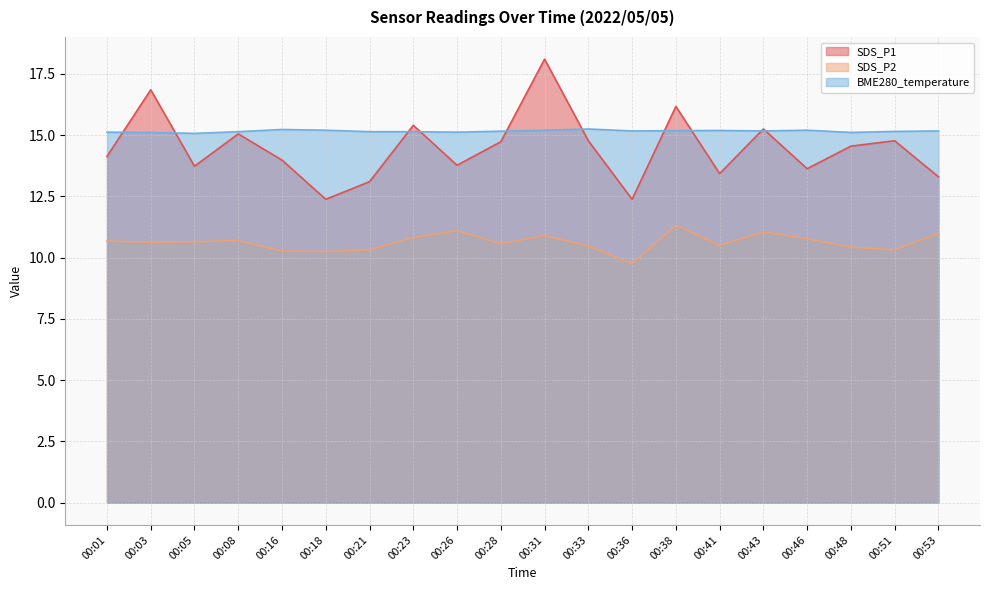

Does the chart have visible grid lines?

Yes